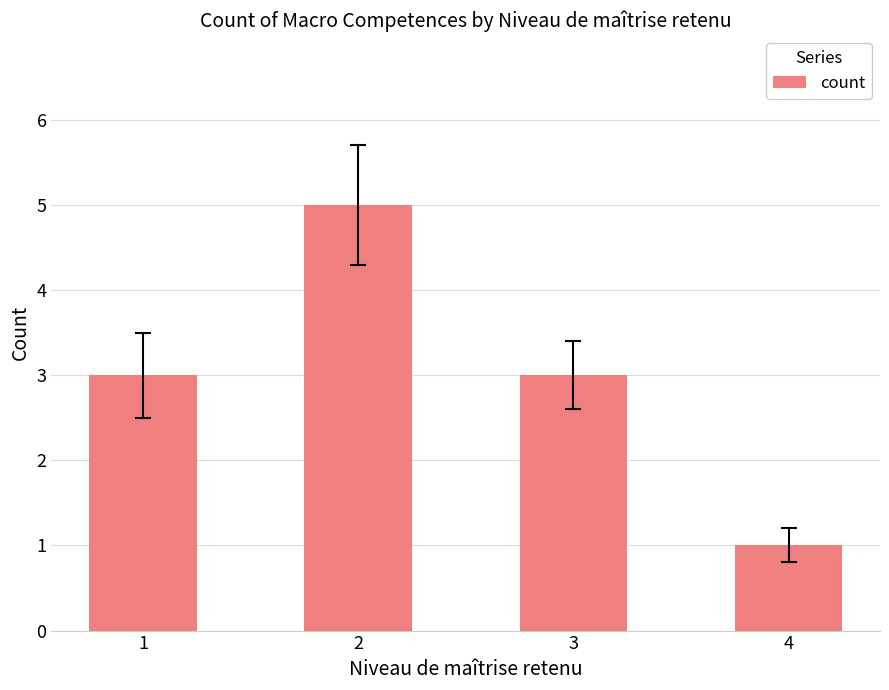

What is the value of the 4th bar from the left?

1